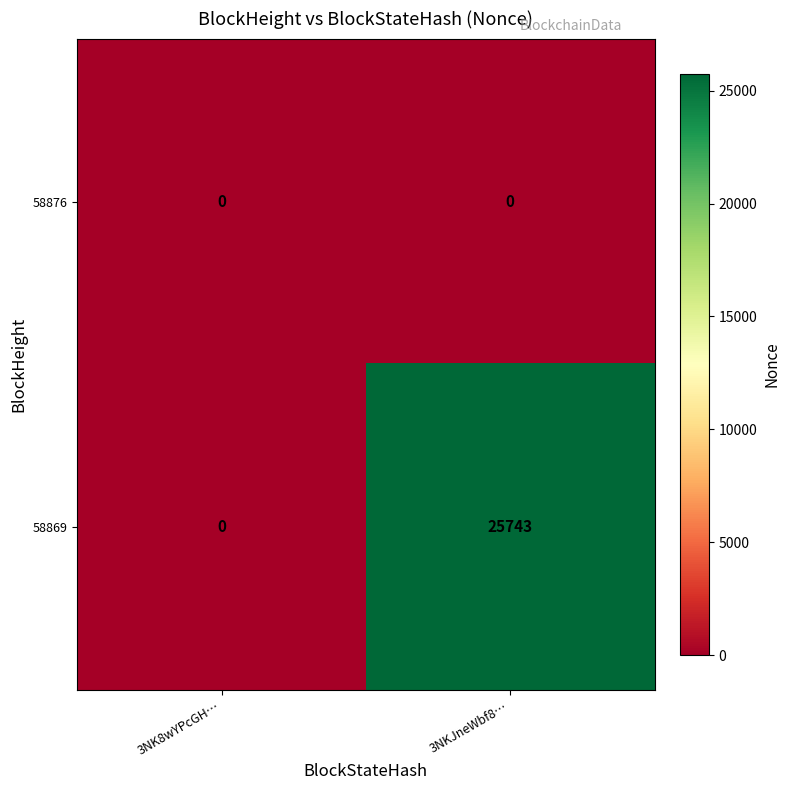

Which series has the largest range (max minus min)?

58869